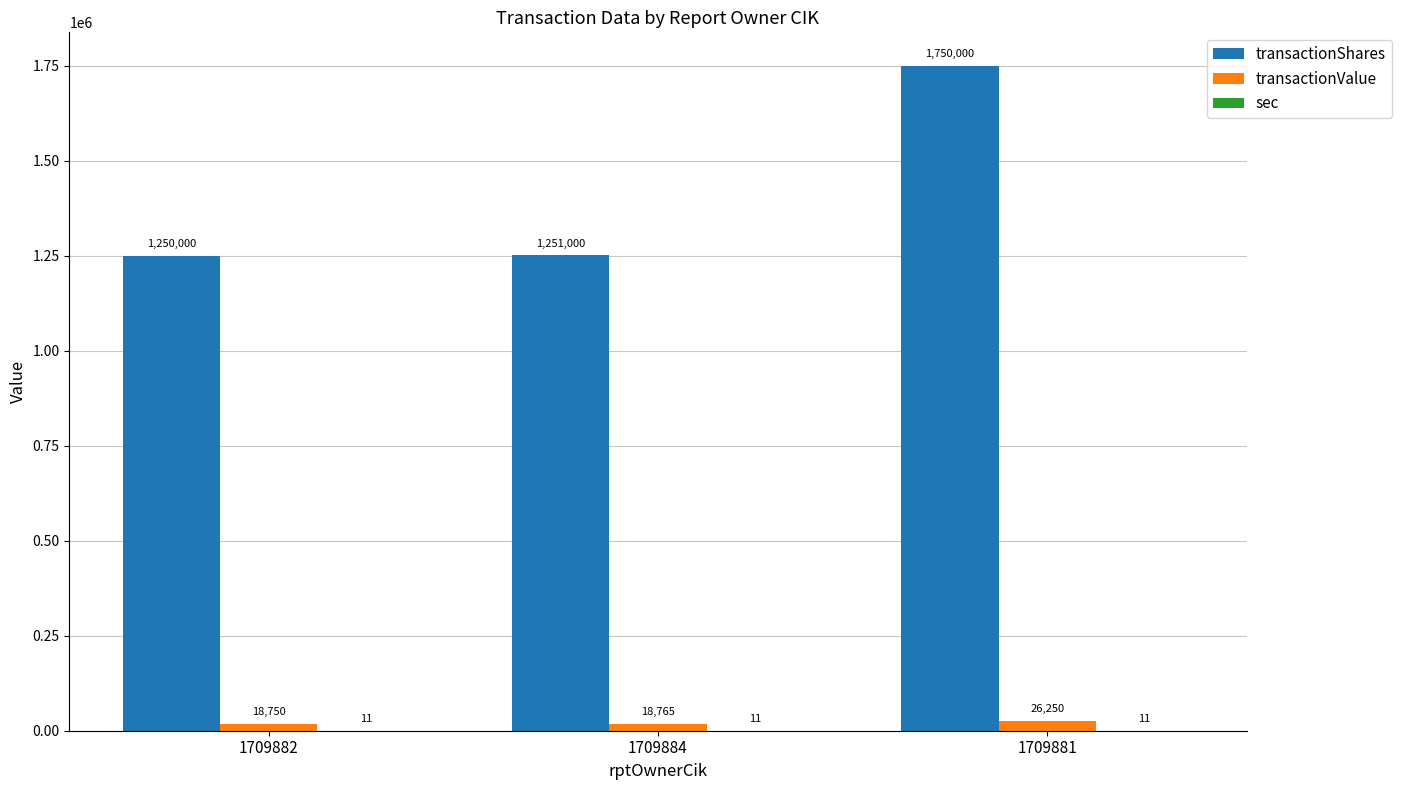

Which series changed the most between 1709882 and 1709881?

transactionShares